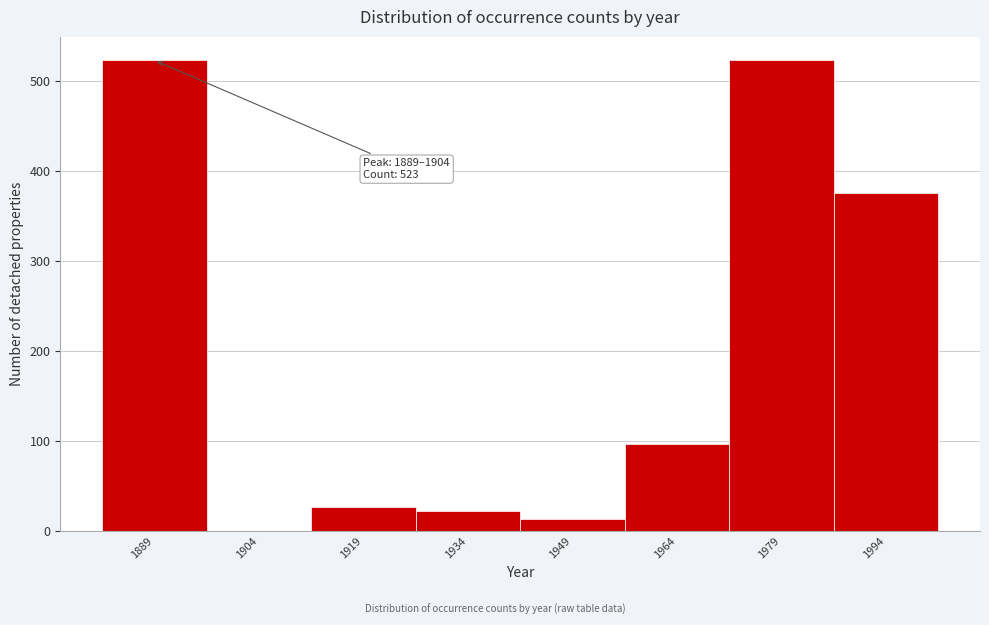

Reading right to left, transcribe all the data shown in this chart.

1994=376	1979=523	1964=97	1949=13	1934=22	1919=26	1904=0	1889=523